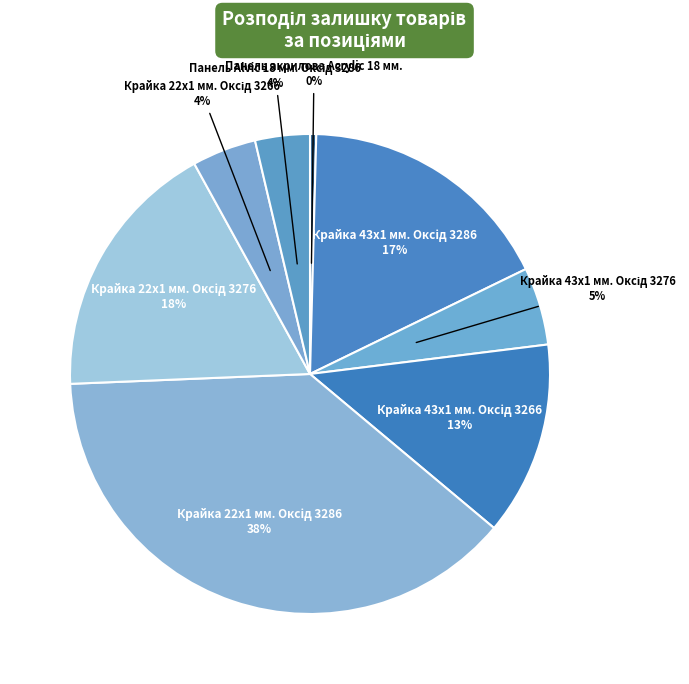

Does any single category account for the majority?

No